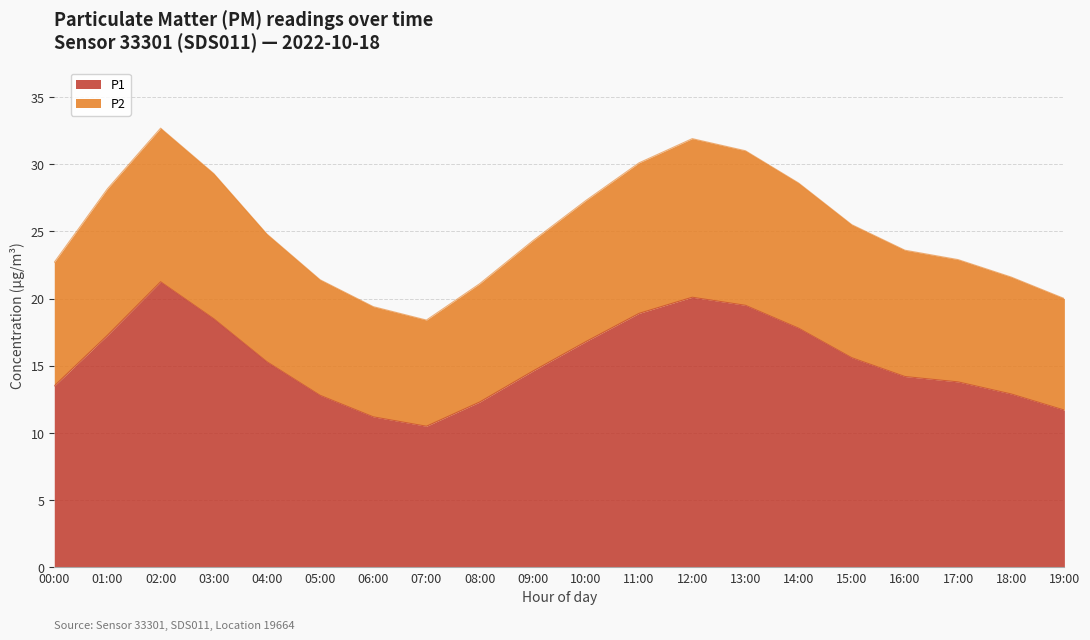

Which has a higher value, 15:00 or 13:00?

13:00